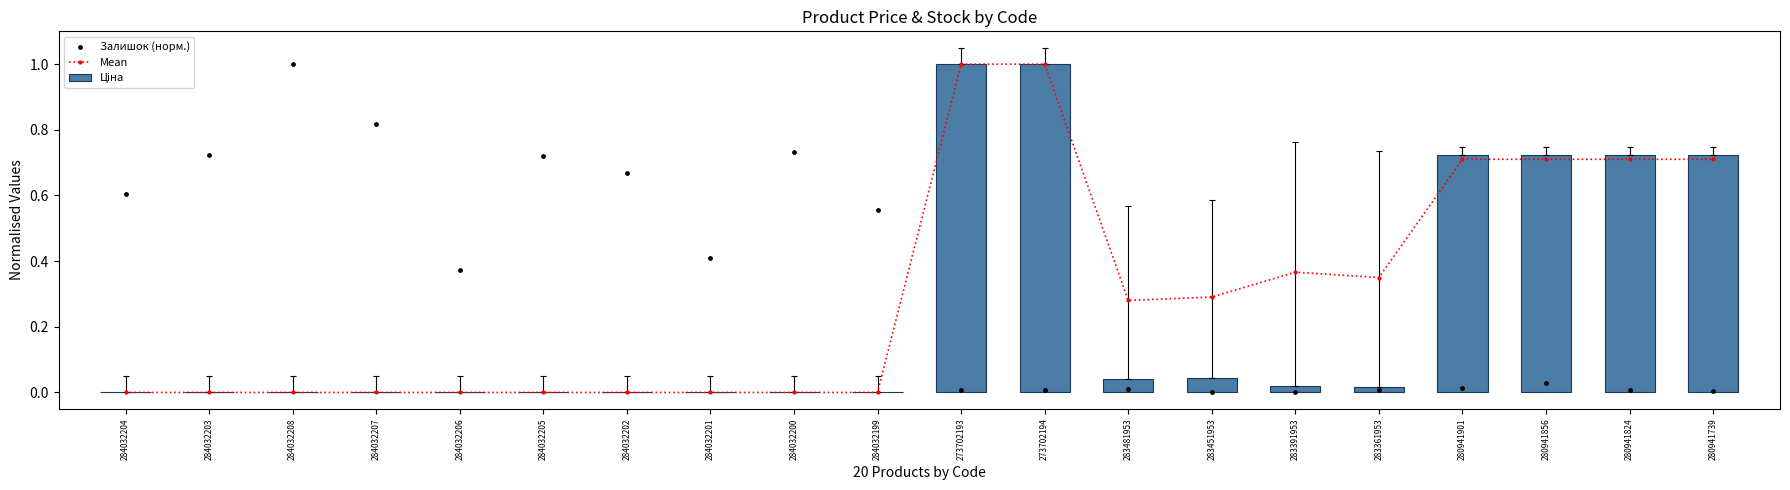

Which series contains the lowest Y value?

Mean